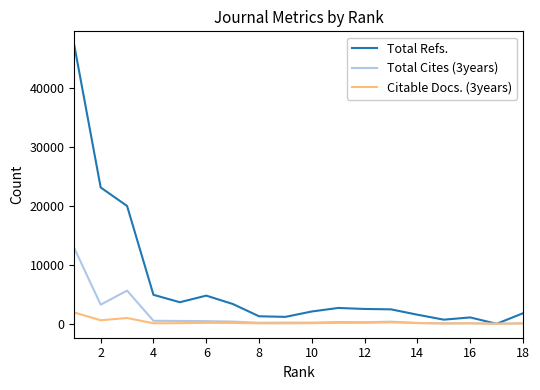

How many lines are shown in the chart?

3